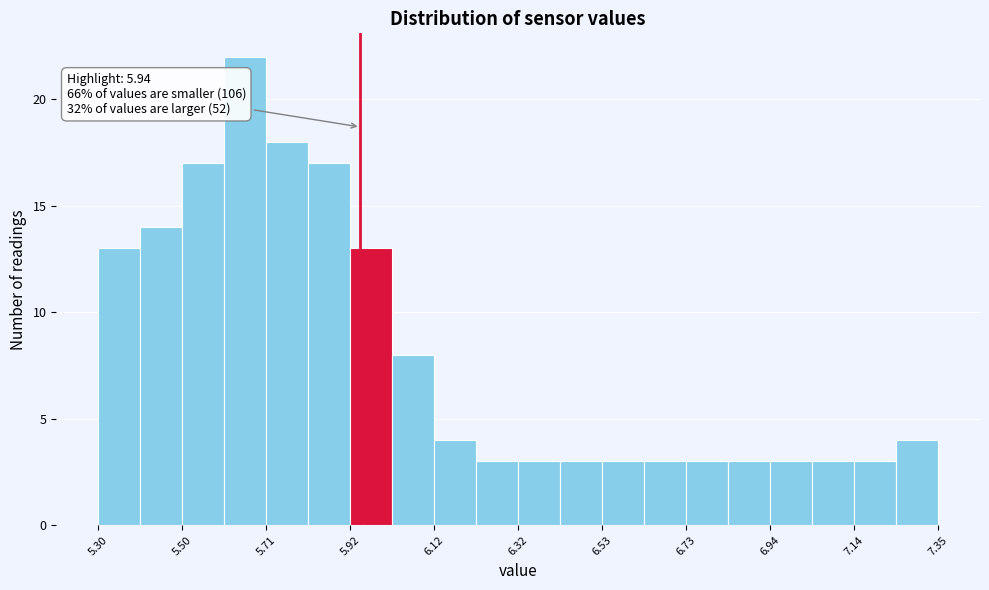

Read against the x-axis, roughly where is the centre of the tallest bar?

5.65